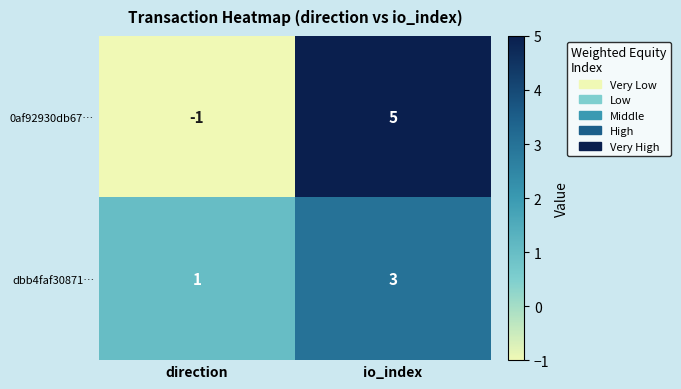

Which label corresponds to the largest value in the chart?

io_index